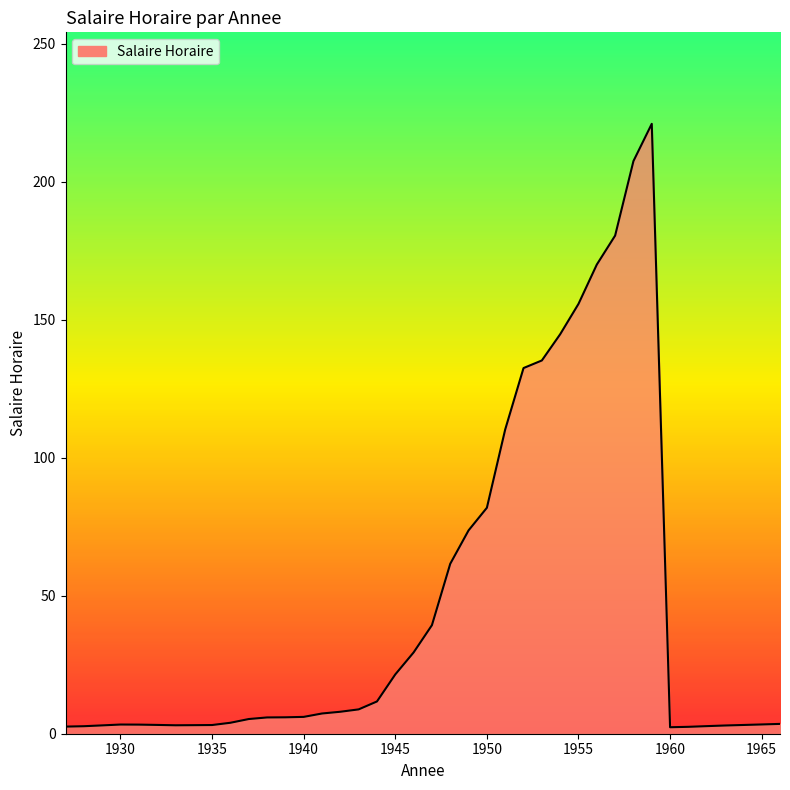

What is the maximum value shown in the chart?

221.0